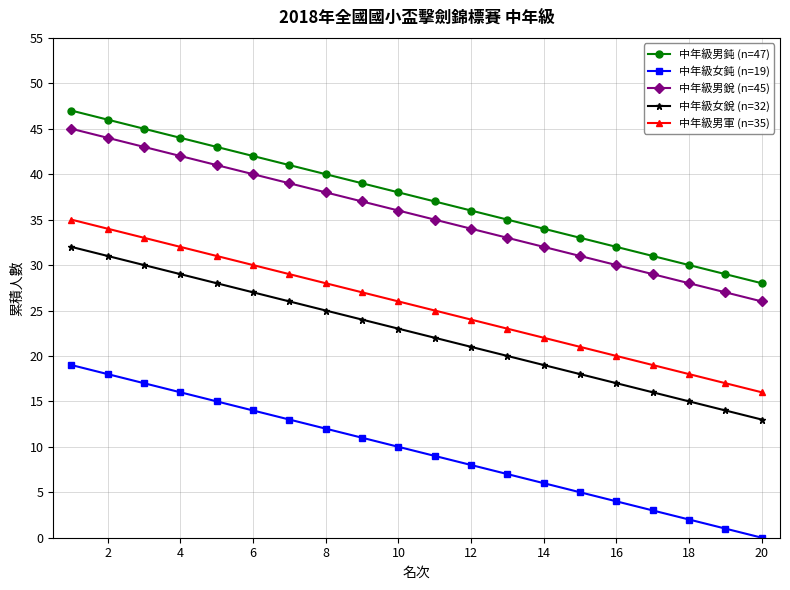

True or false: 中年級女鈍 (n=19) and 中年級男軍 (n=35) intersect in this chart.

False